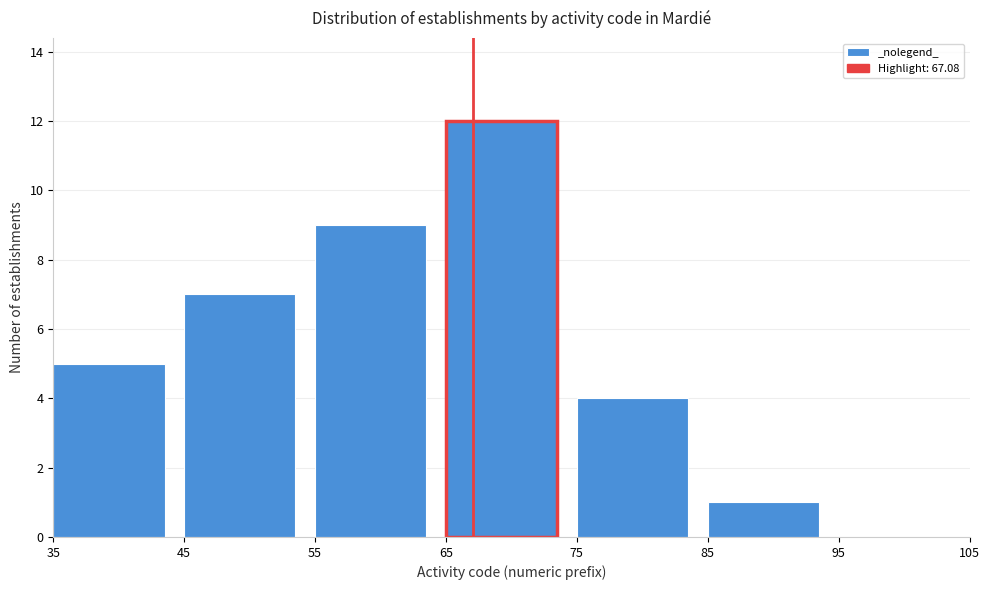

Reading left to right, list every bar in this chart as the range it spans on the x-axis followed by its height. The values are not printed on the chart, so give them approximately, as read against the axis.

35 to 45: 5
45 to 55: 7
55 to 65: 9
65 to 75: 12
75 to 85: 4
85 to 95: 1
95 to 105: 0